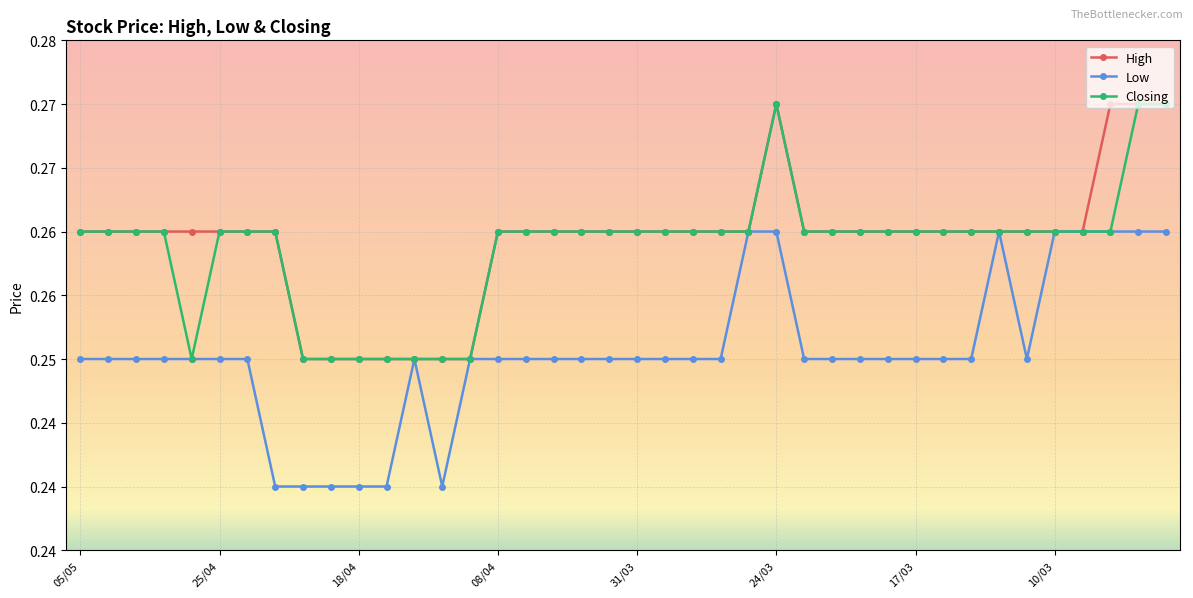

True or false: High and Low cross at least once.

False